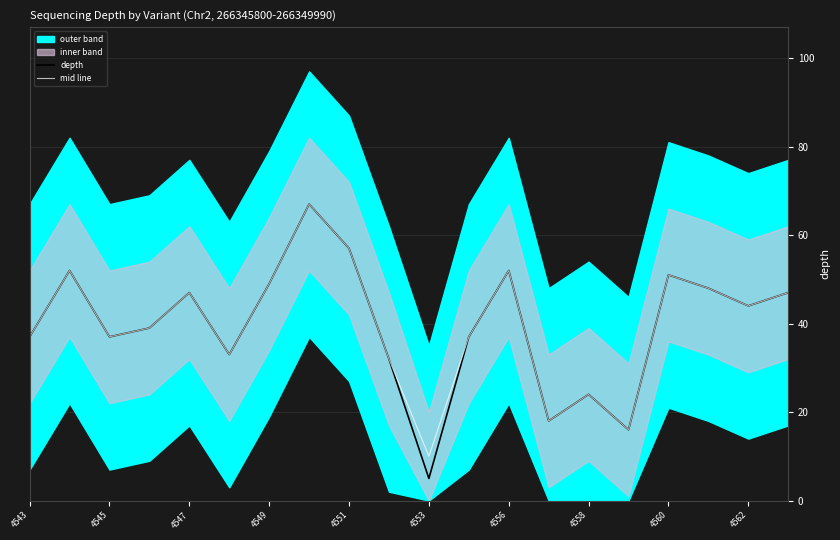

The value of depth at 4549 is 77. True or false?

False